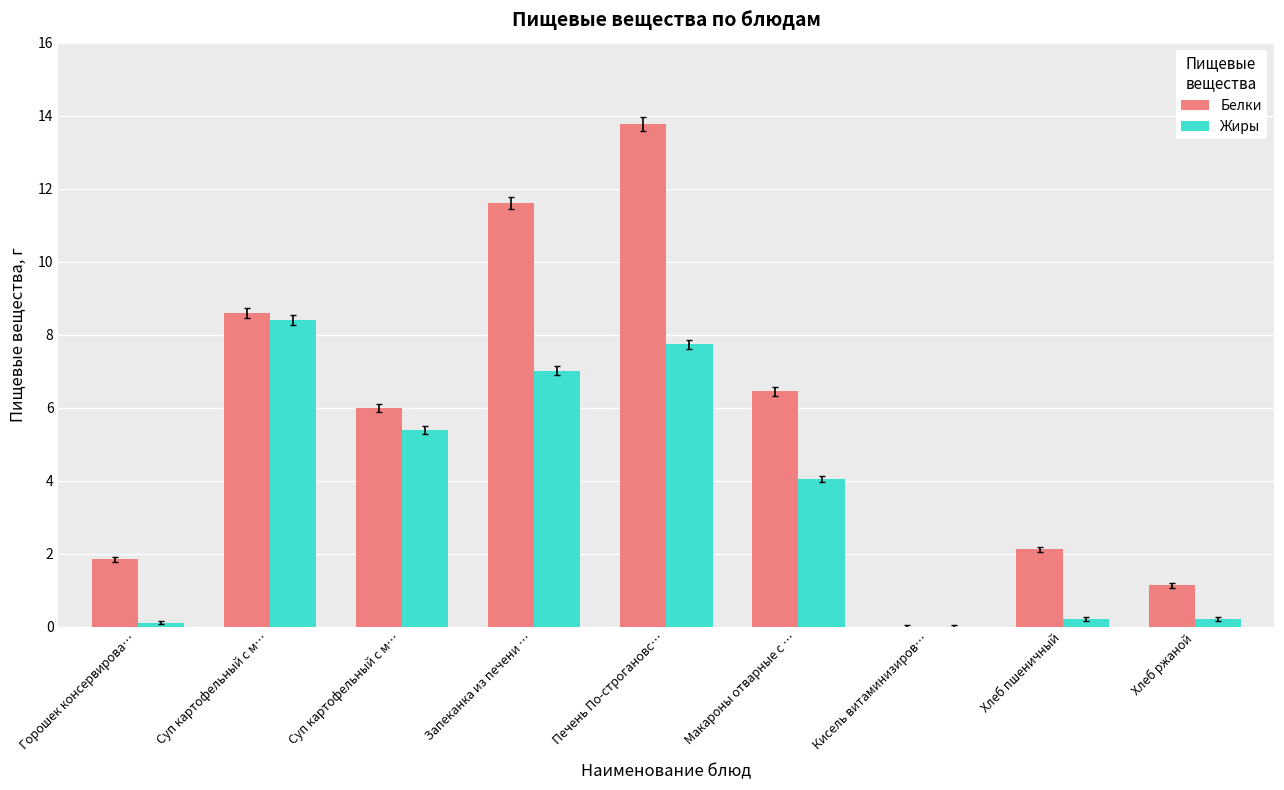

What are all the series names shown in the legend?

Белки, Жиры